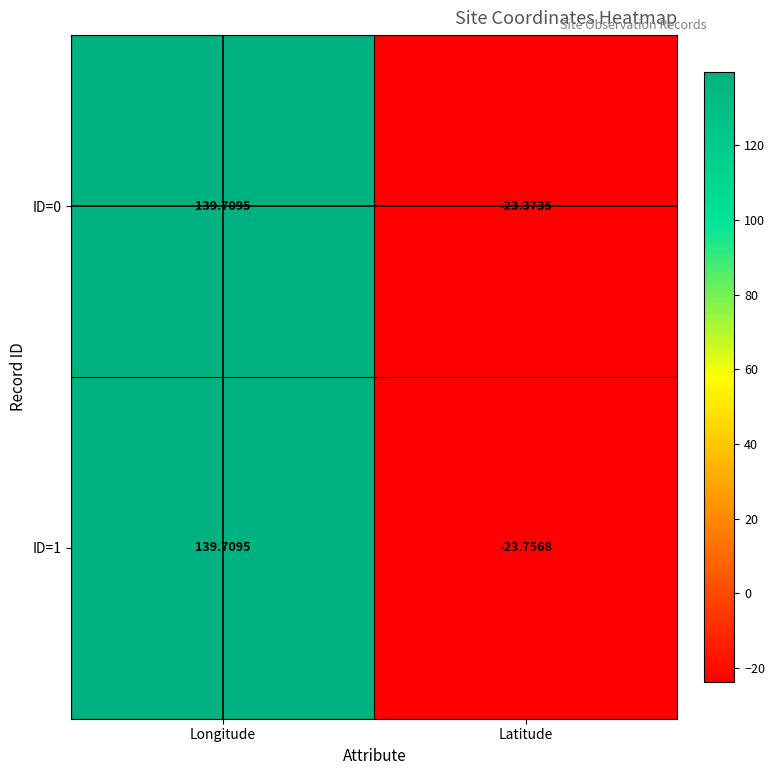

Which category has the lowest value in the ID=1 series?

Latitude